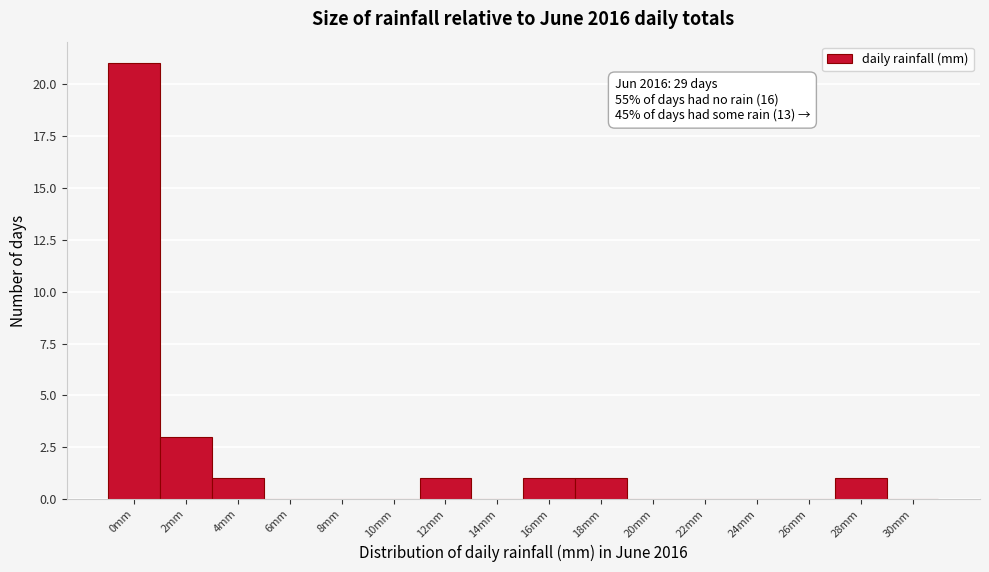

Reading right to left, transcribe all the data shown in this chart.

30mm=0	28mm=1	26mm=0	24mm=0	22mm=0	20mm=0	18mm=1	16mm=1	14mm=0	12mm=1	10mm=0	8mm=0	6mm=0	4mm=1	2mm=3	0mm=21